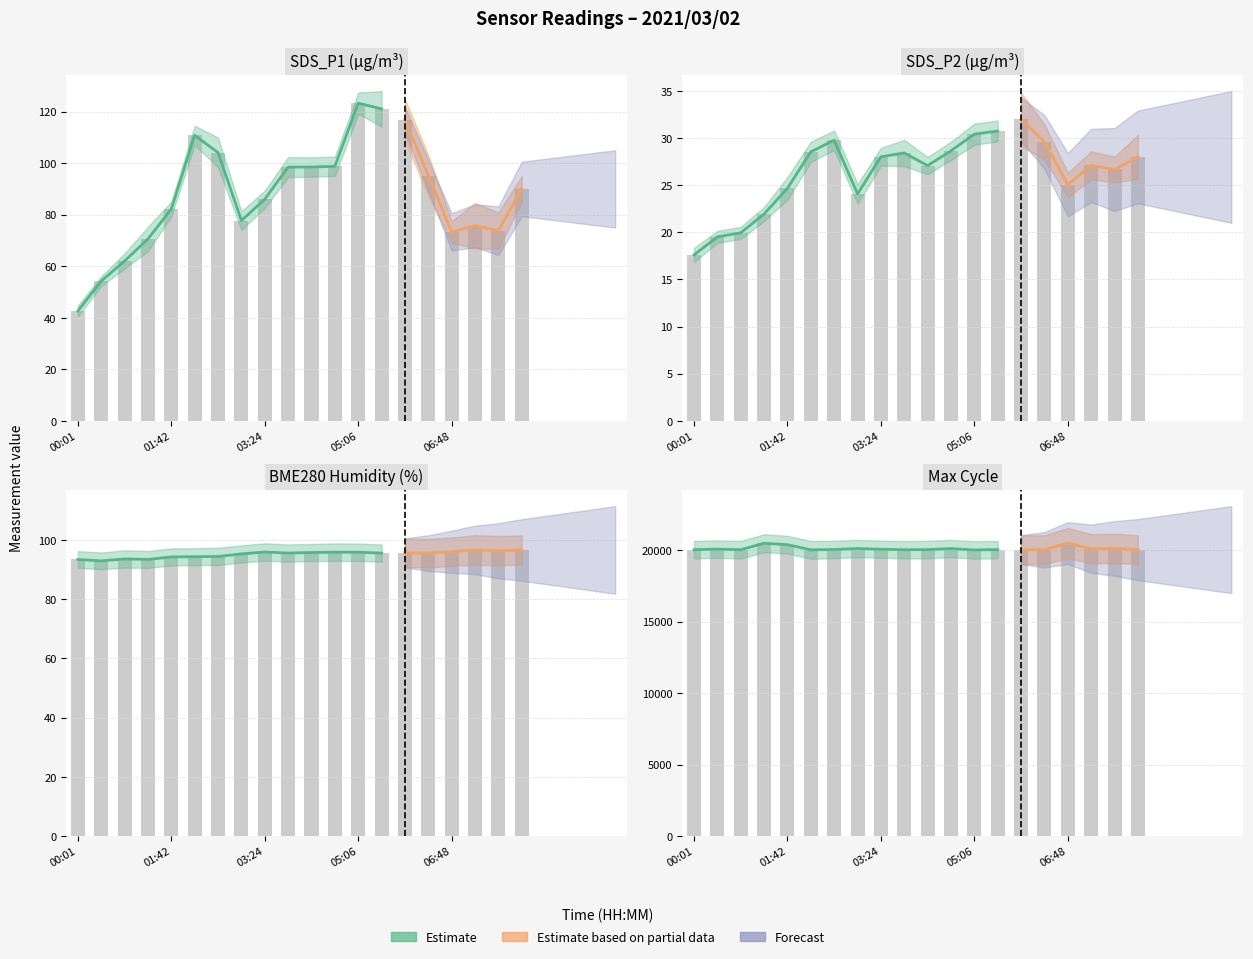

List the labels in order of BME280_humidity value, largest first.

01:42, 02:33, 02:08, 02:59, 01:17, 00:51, 03:24, 03:50, 04:15, 04:41, 05:06, 05:32, 00:26, 05:57, 06:23, 06:48, 07:14, 00:01, 07:39, 08:05